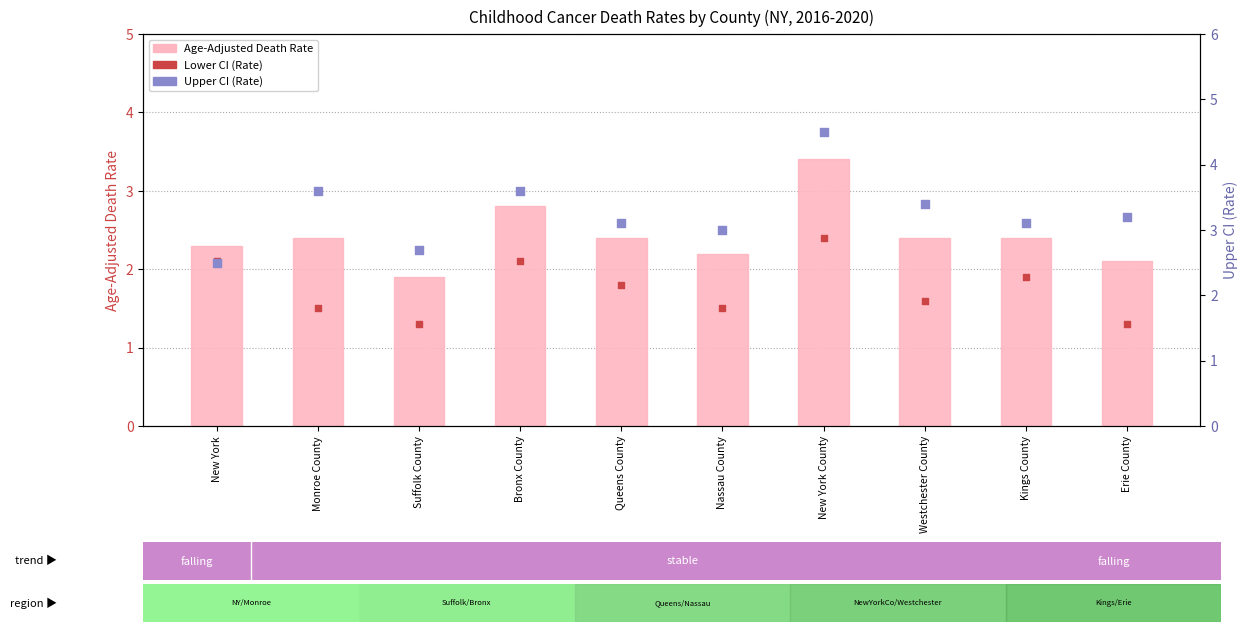

Which series contains the lowest Y value?

Lower CI (Rate)